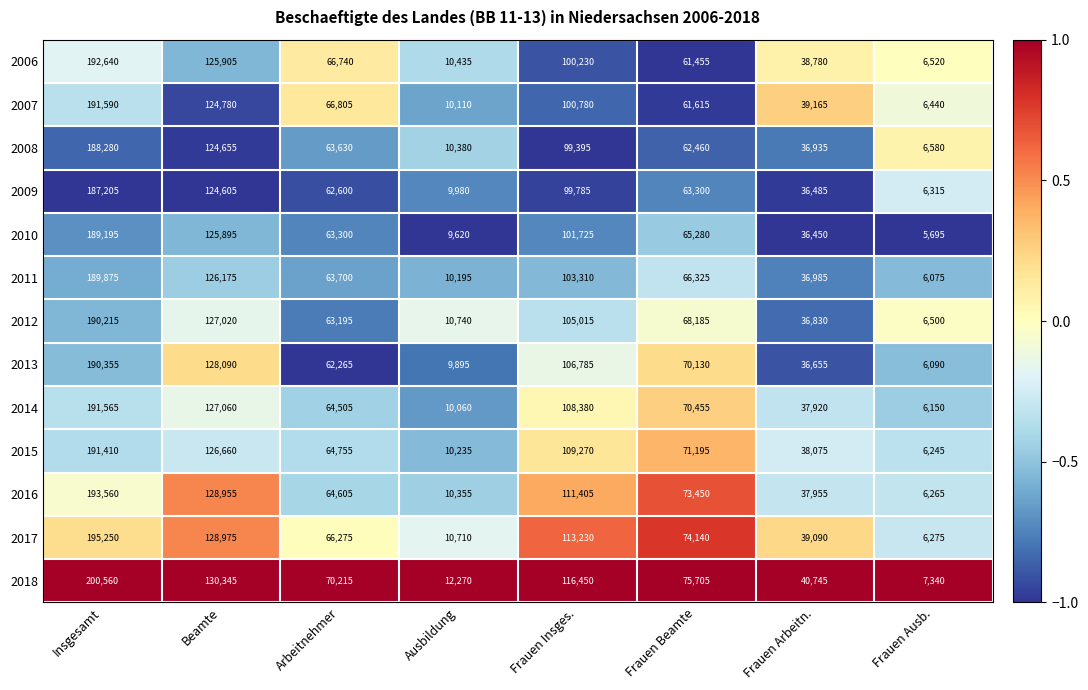

Read the 2008 value at Insgesamt, to the nearest 100.

188300